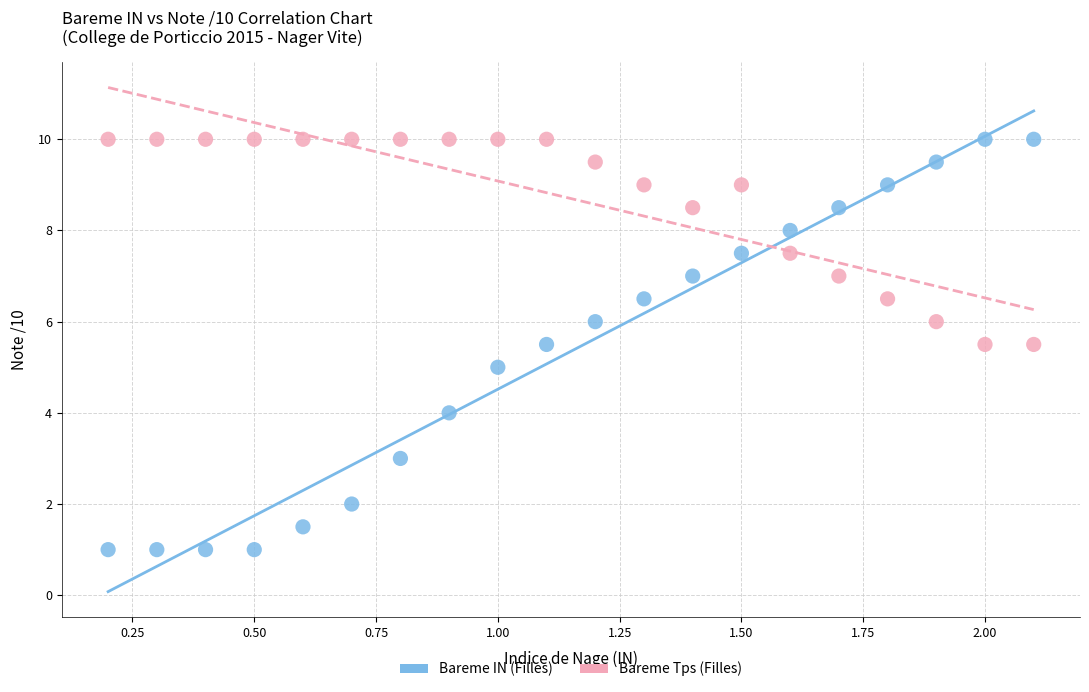

Which series has the largest Y range (max minus min)?

Bareme IN (Filles)